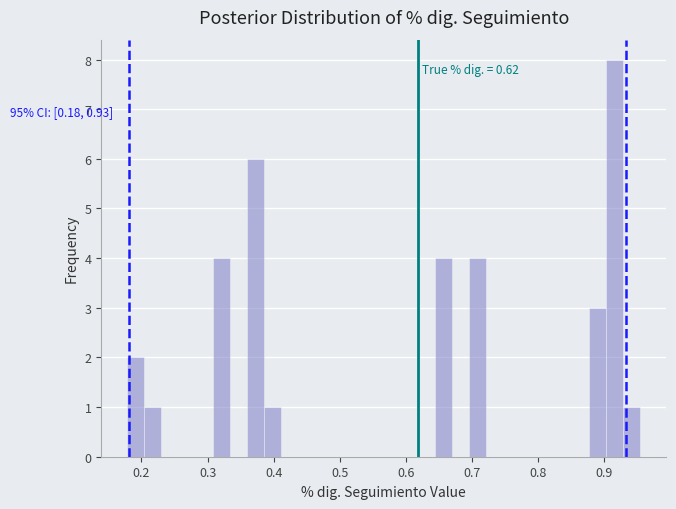

Read against the x-axis, roughly where is the centre of the tallest bar?

0.92